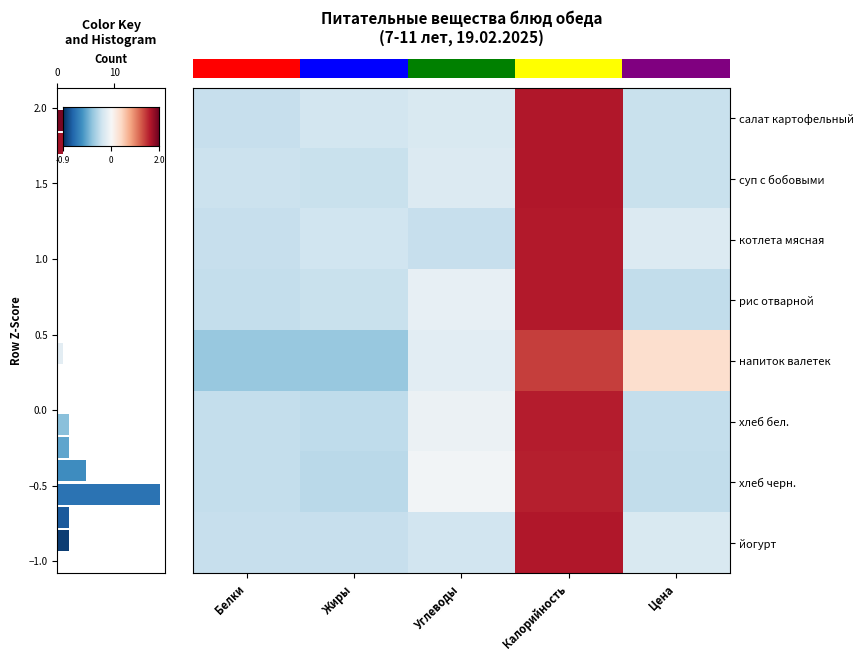

What is the greatest value displayed?

2.0